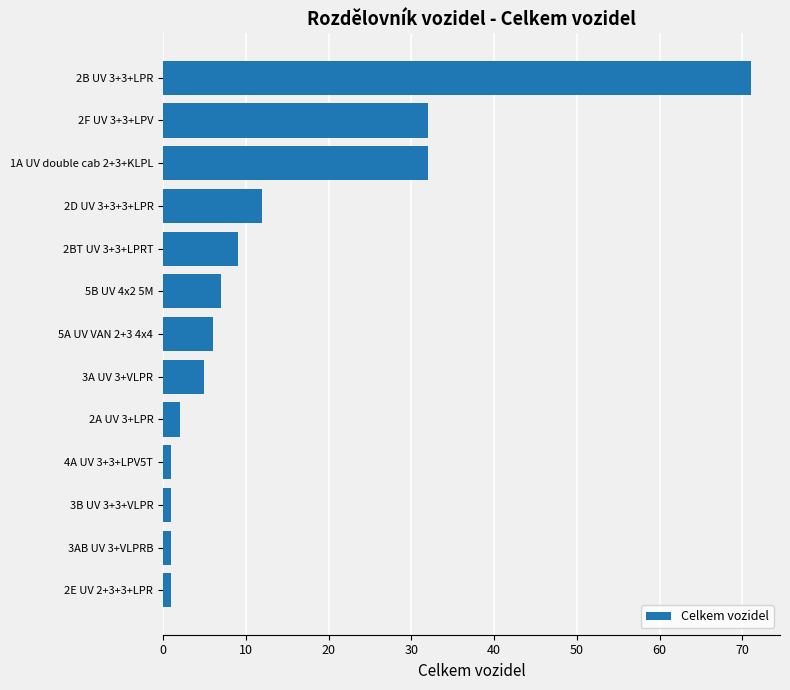

What is the change in value from 2D UV 3+3+3+LPR to 1A UV double cab 2+3+KLPL?

+20